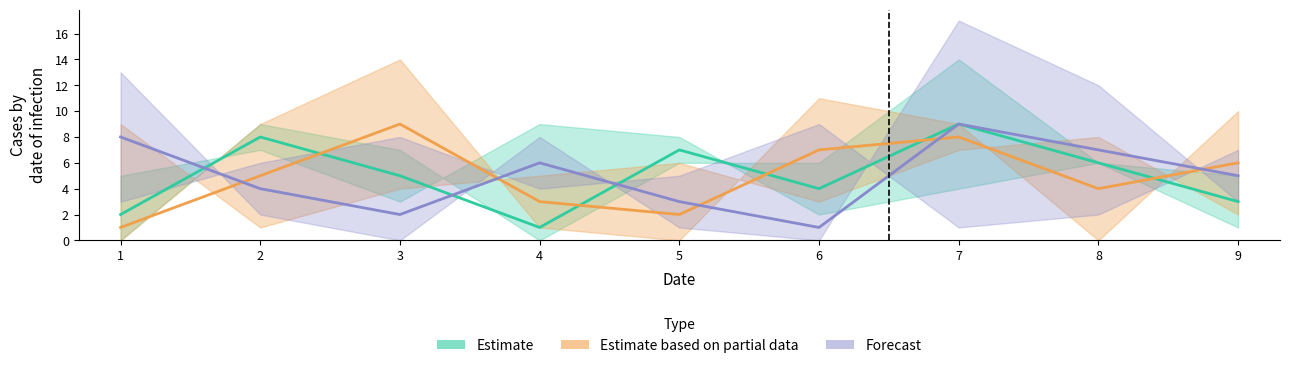

What are all the series names shown in the legend?

Estimate, Estimate based on partial data, Forecast